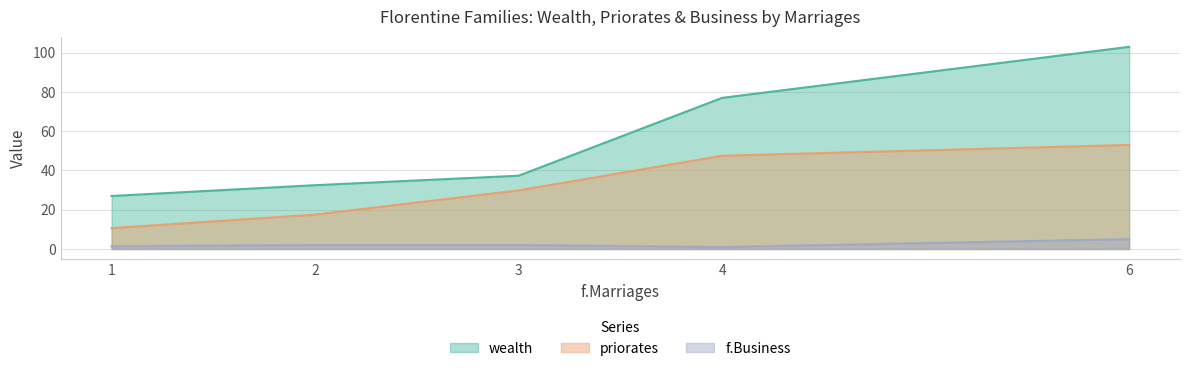

True or false: priorates has more than 0 interior local peaks.

False